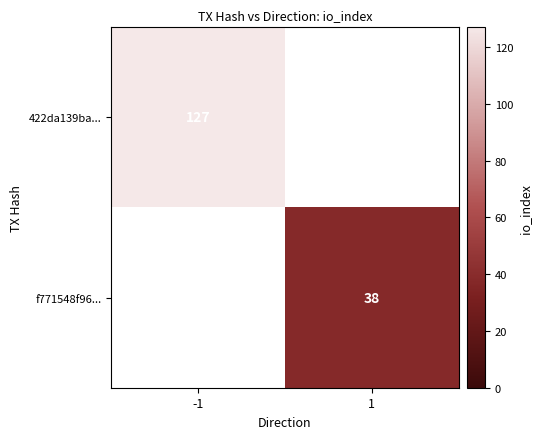

At how many categories does at least one series exceed 109?

1